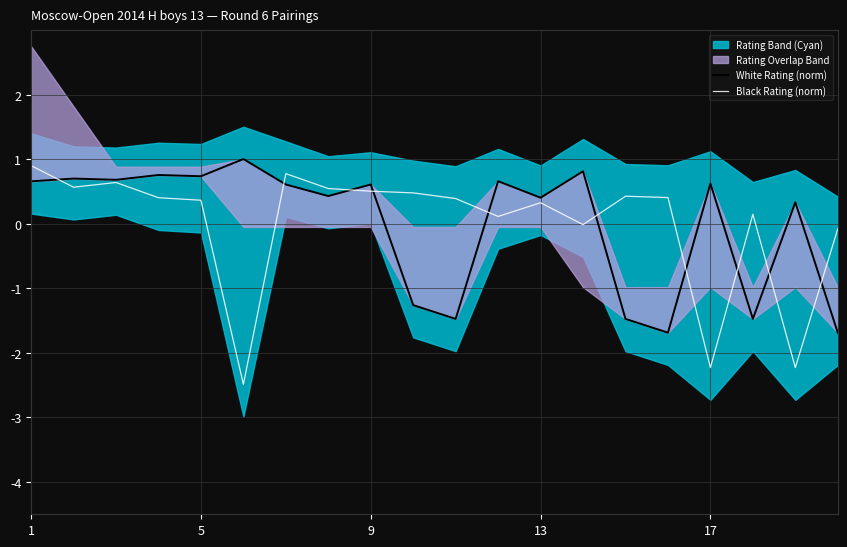

Is it true that Black Rating (norm) equals 0.9 at 1?

True